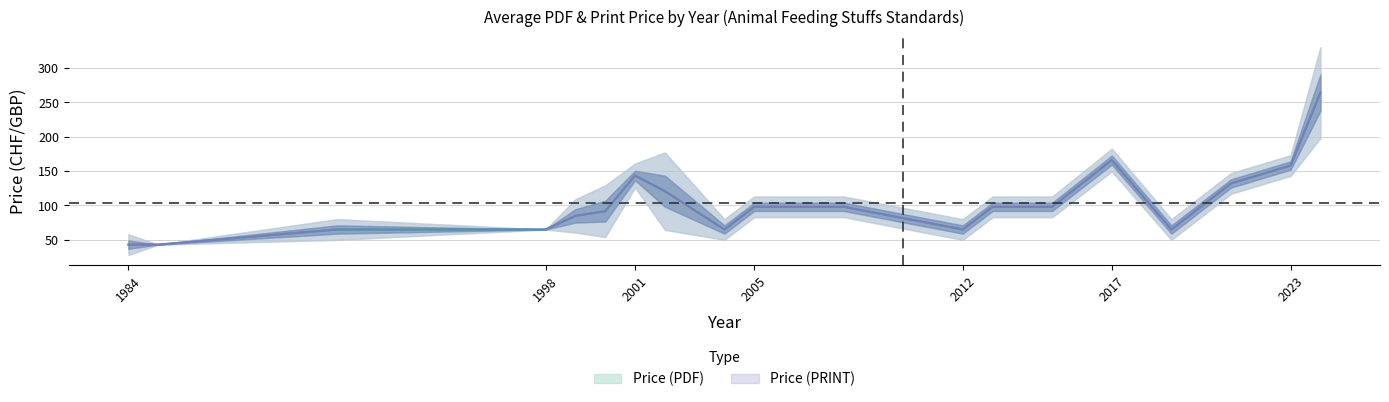

What is the value of the Price (PDF) point at the 8th from the left?

65